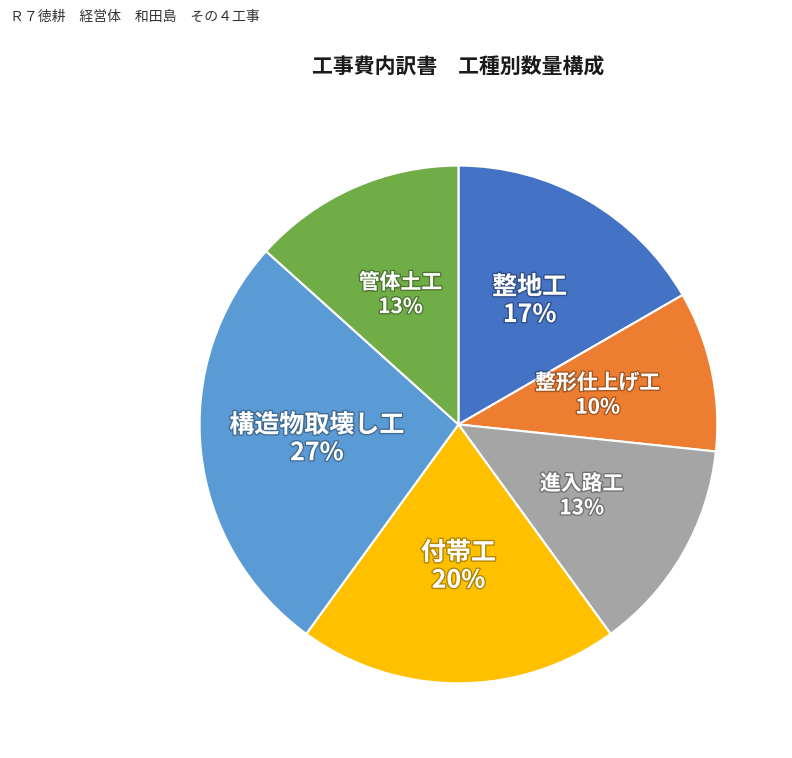

Which has a higher value, 付帯工 or 進入路工?

付帯工